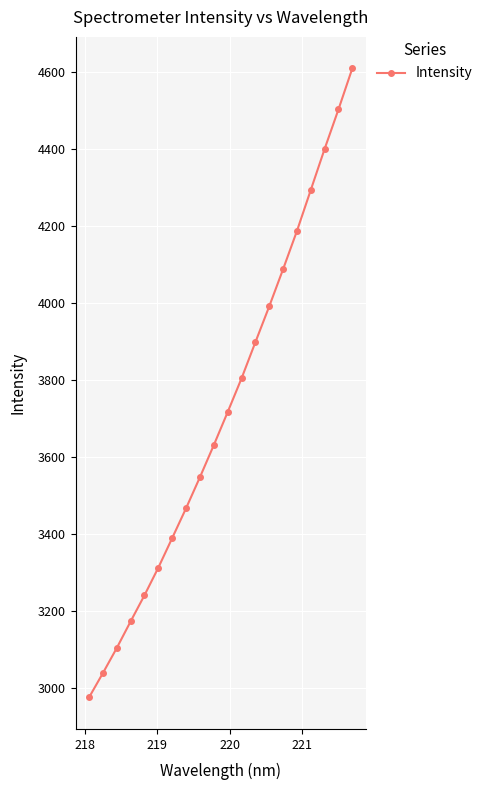

What is the maximum value shown in the chart?

4610.1